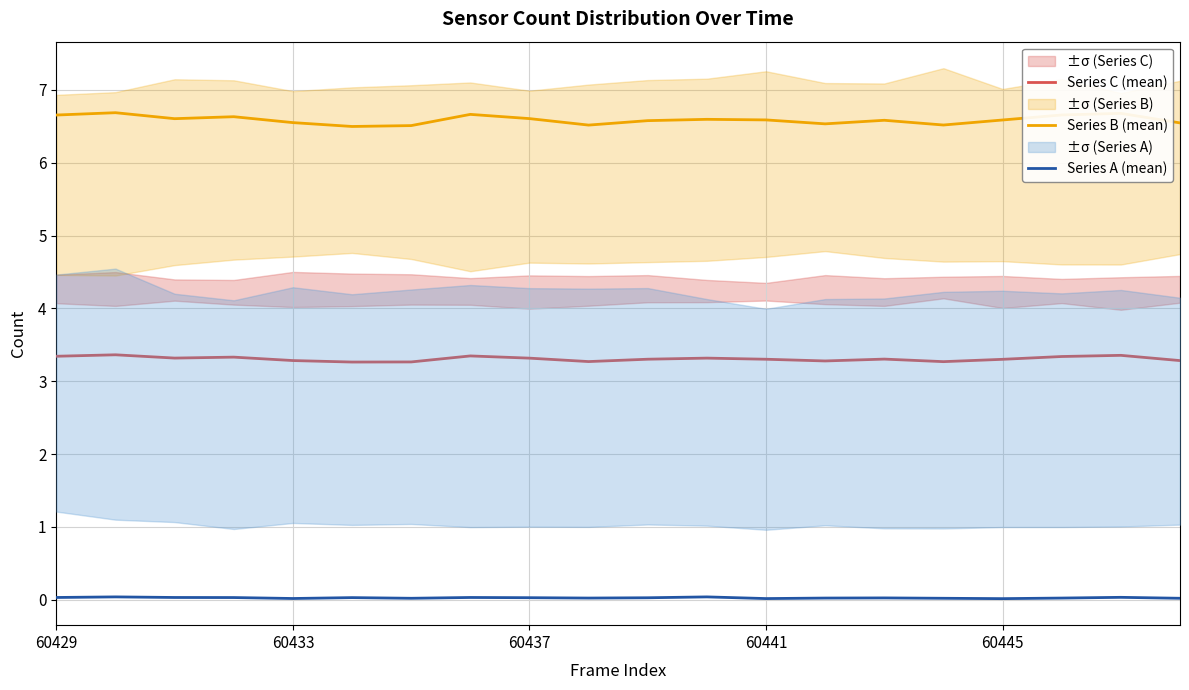

At how many categories does at least one series exceed 6?

20